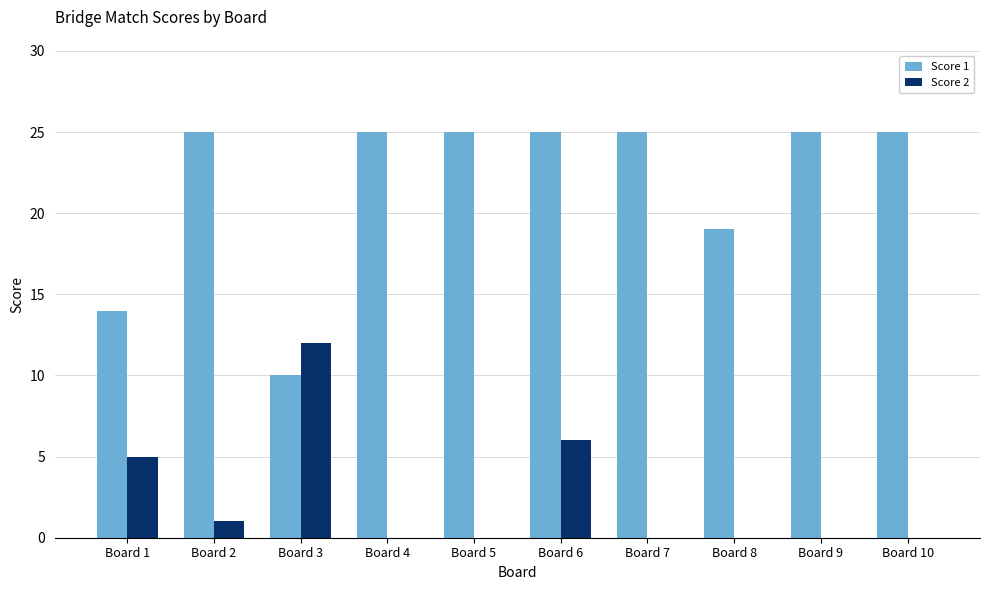

What is the total value across all series at Board 4?

25